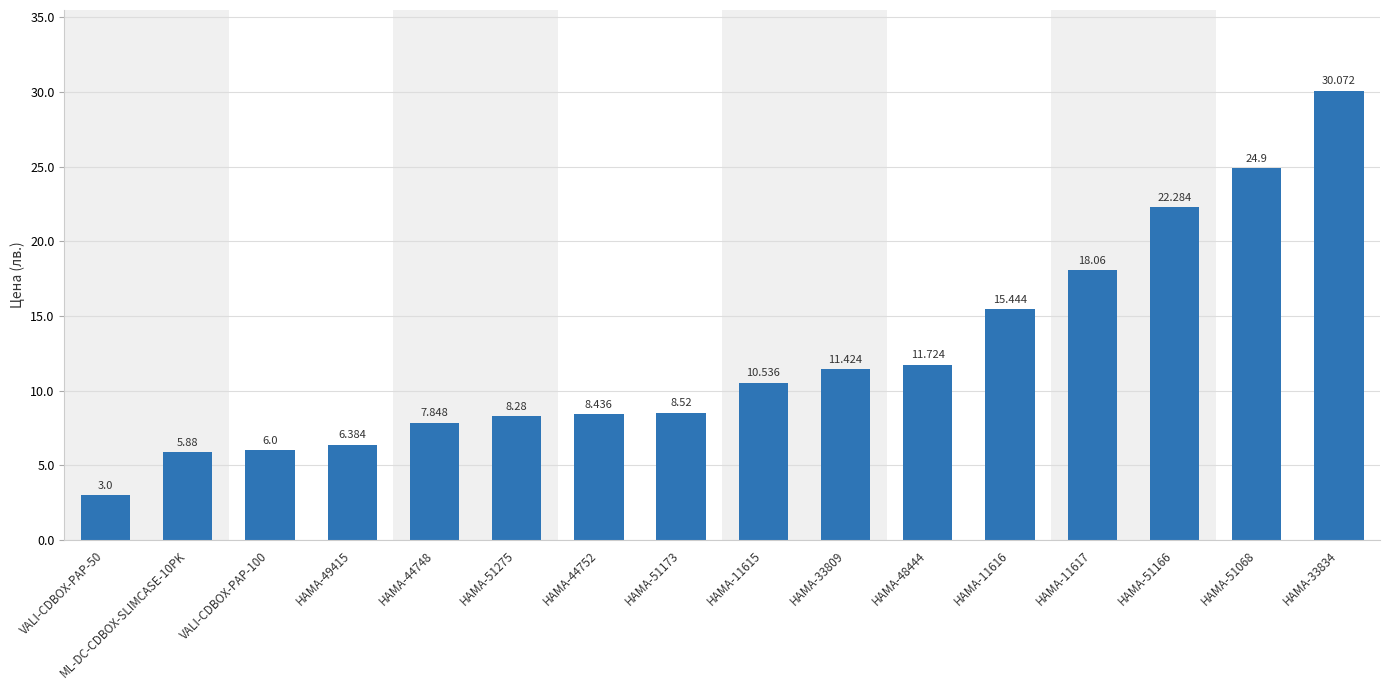

Which category has the highest value across all series?

HAMA-33834